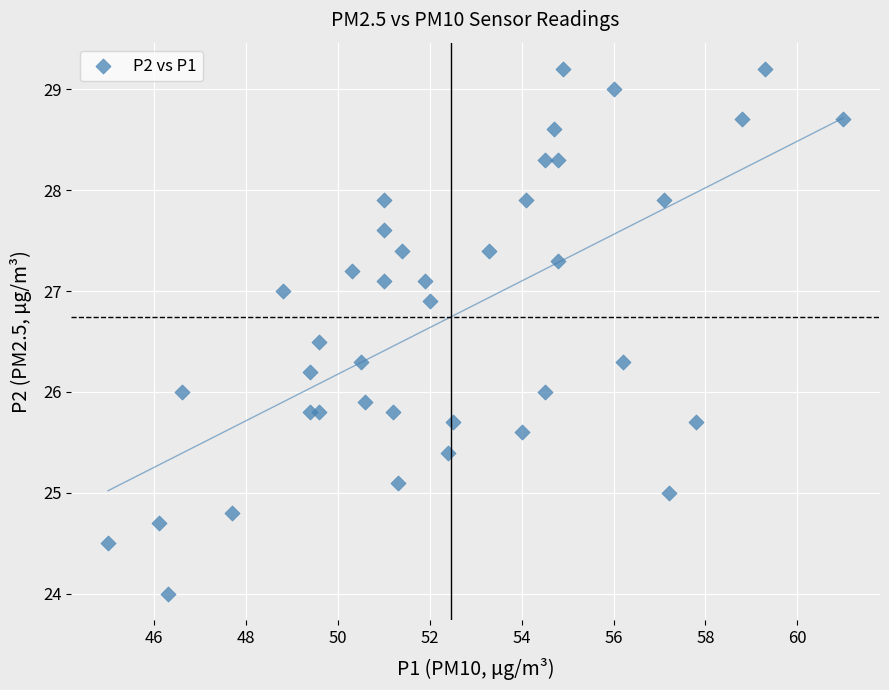

What is the range of Y values (max minus min)?

5.2